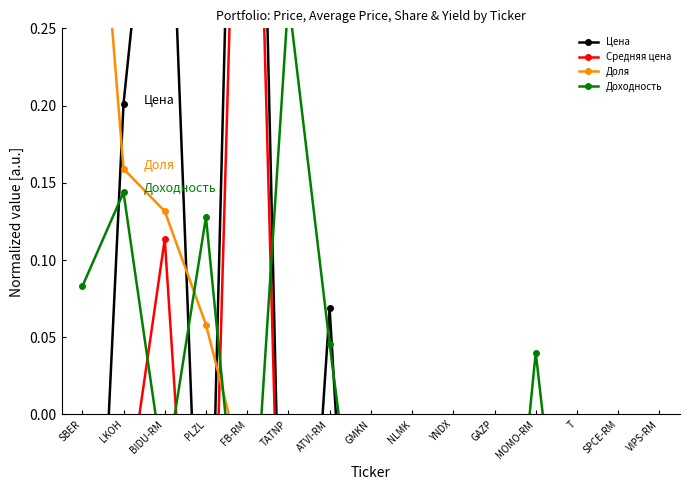

Which category has the lowest value in the Доля series?

VIPS-RM